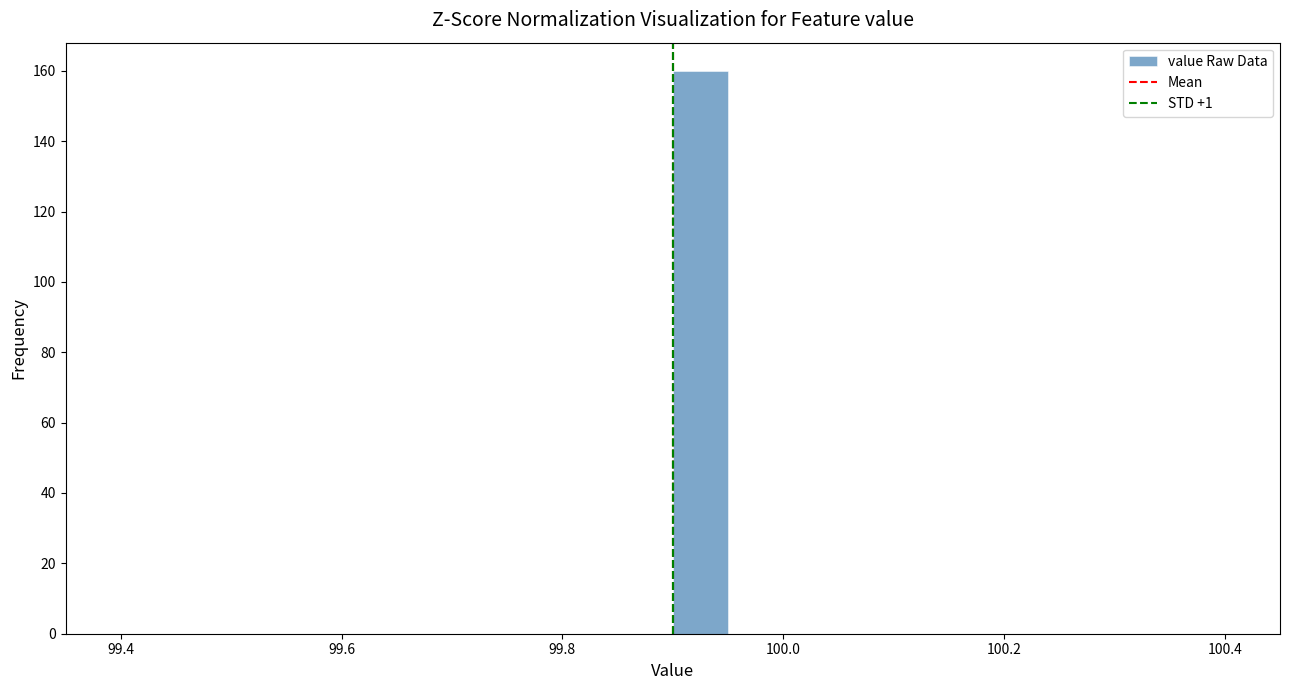

Read against the x-axis, roughly where is the centre of the tallest bar?

99.92